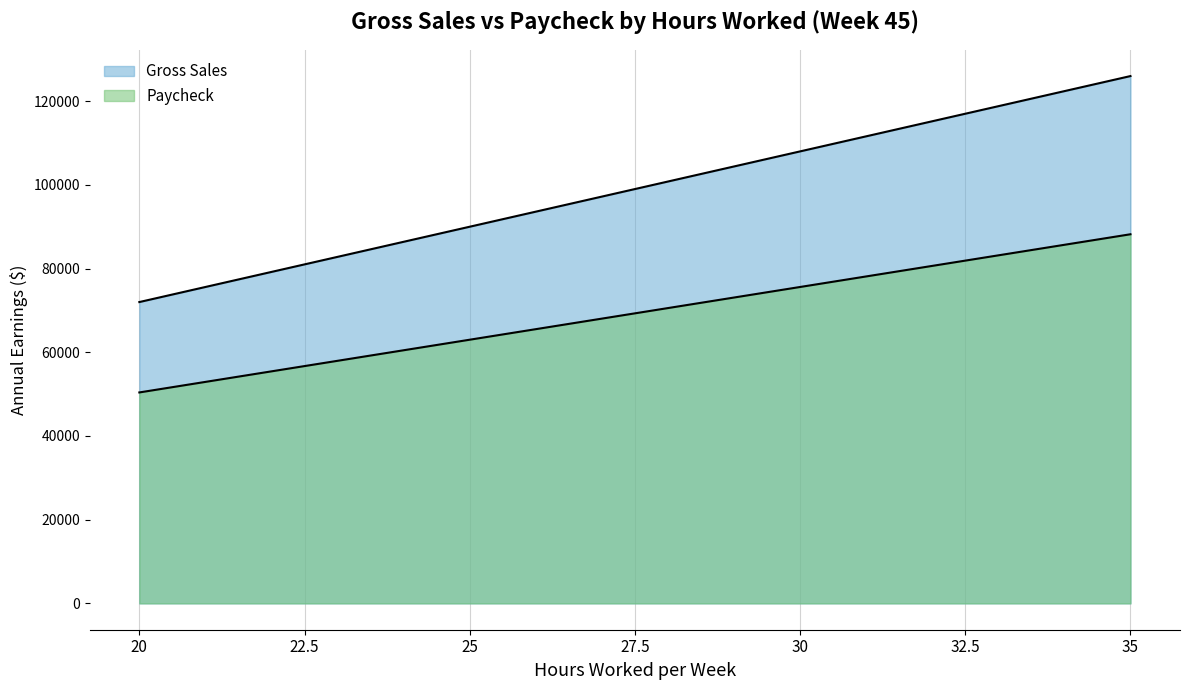

True or false: Paycheck and Gross Sales intersect in this chart.

False